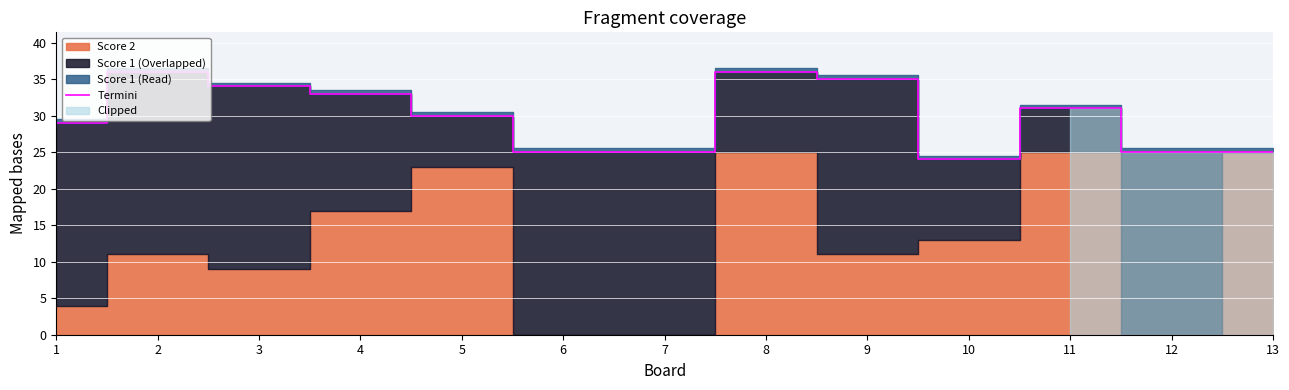

How many points are higher than both their immediate neighbors (excluding endpoints)?

3